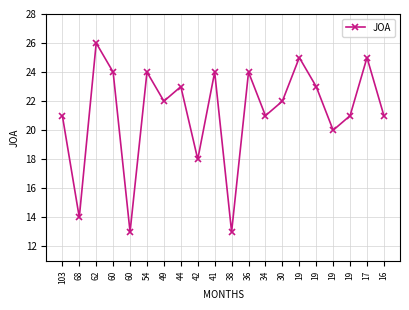

How many distinct data groups are displayed?

1